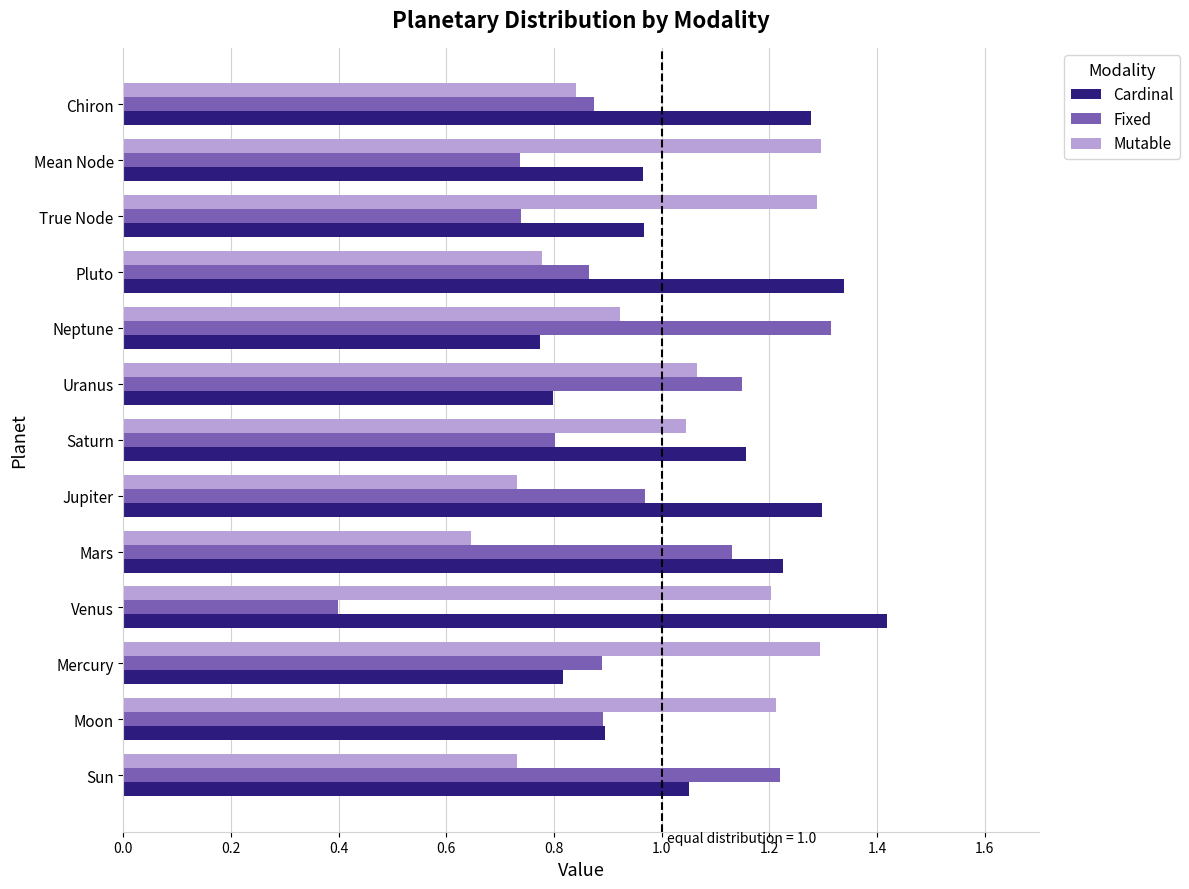

What is the minimum value shown in the chart?

0.4